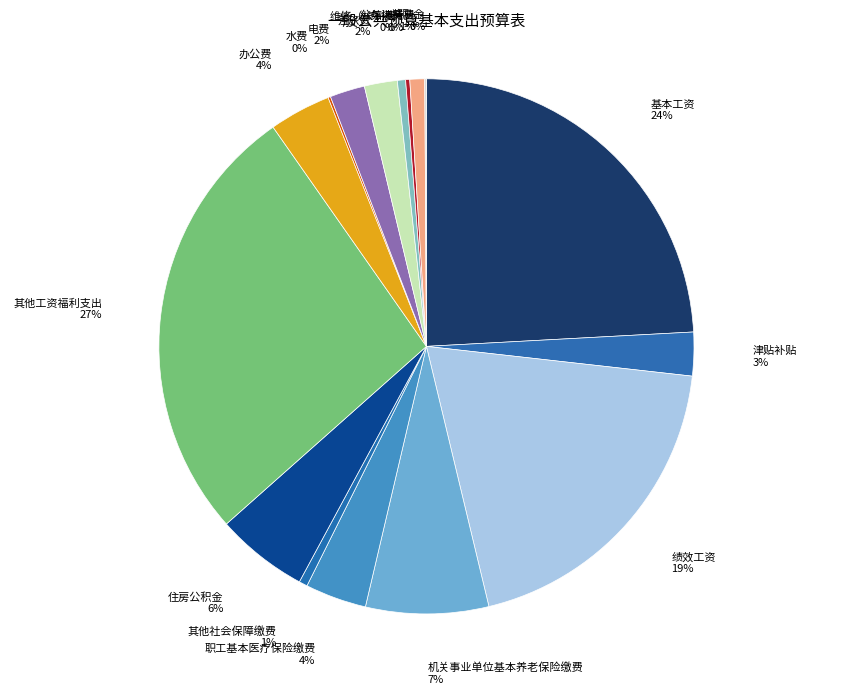

What is the largest slice in the pie chart?

其他工资福利支出